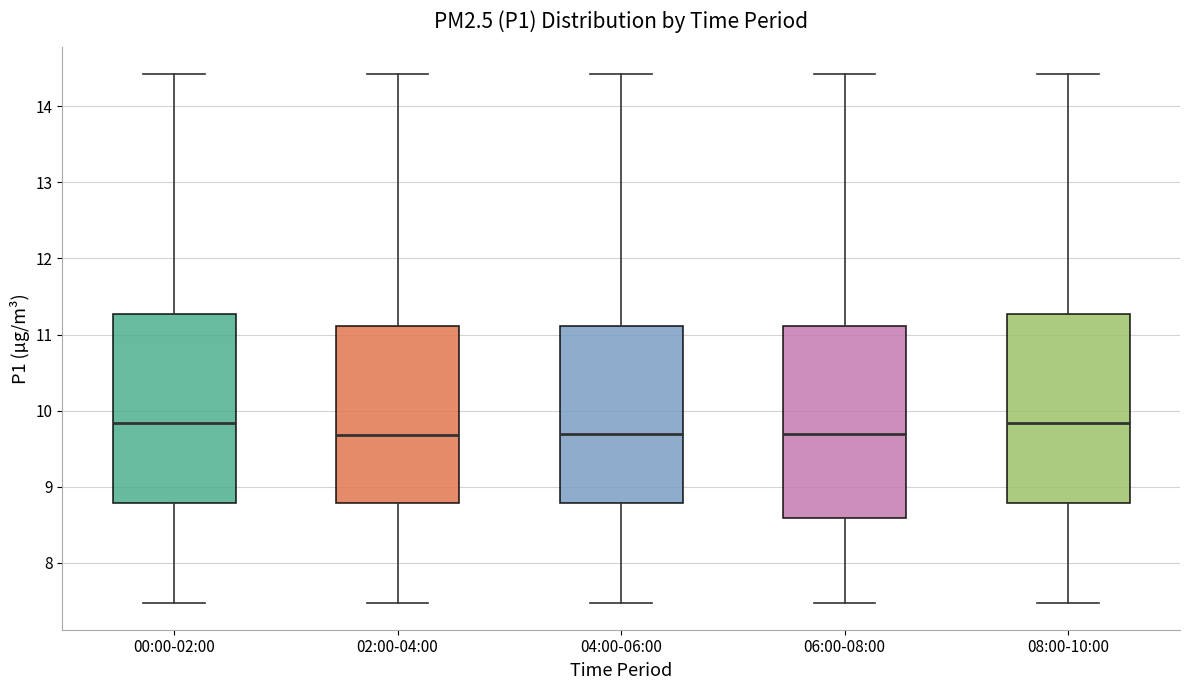

Reading left to right, transcribe this box plot: for each box, give where its median line is, the range the box spans, and where its two whiskers end, as read against the y-axis. The values are not printed on the chart, so give them approximately, as read against the axis.

00:00-02:00: median 9.8, box 8.8 to 11.3, whiskers 7.5 to 14.4
02:00-04:00: median 9.7, box 8.8 to 11.1, whiskers 7.5 to 14.4
04:00-06:00: median 9.7, box 8.8 to 11.1, whiskers 7.5 to 14.4
06:00-08:00: median 9.7, box 8.6 to 11.1, whiskers 7.5 to 14.4
08:00-10:00: median 9.8, box 8.8 to 11.3, whiskers 7.5 to 14.4